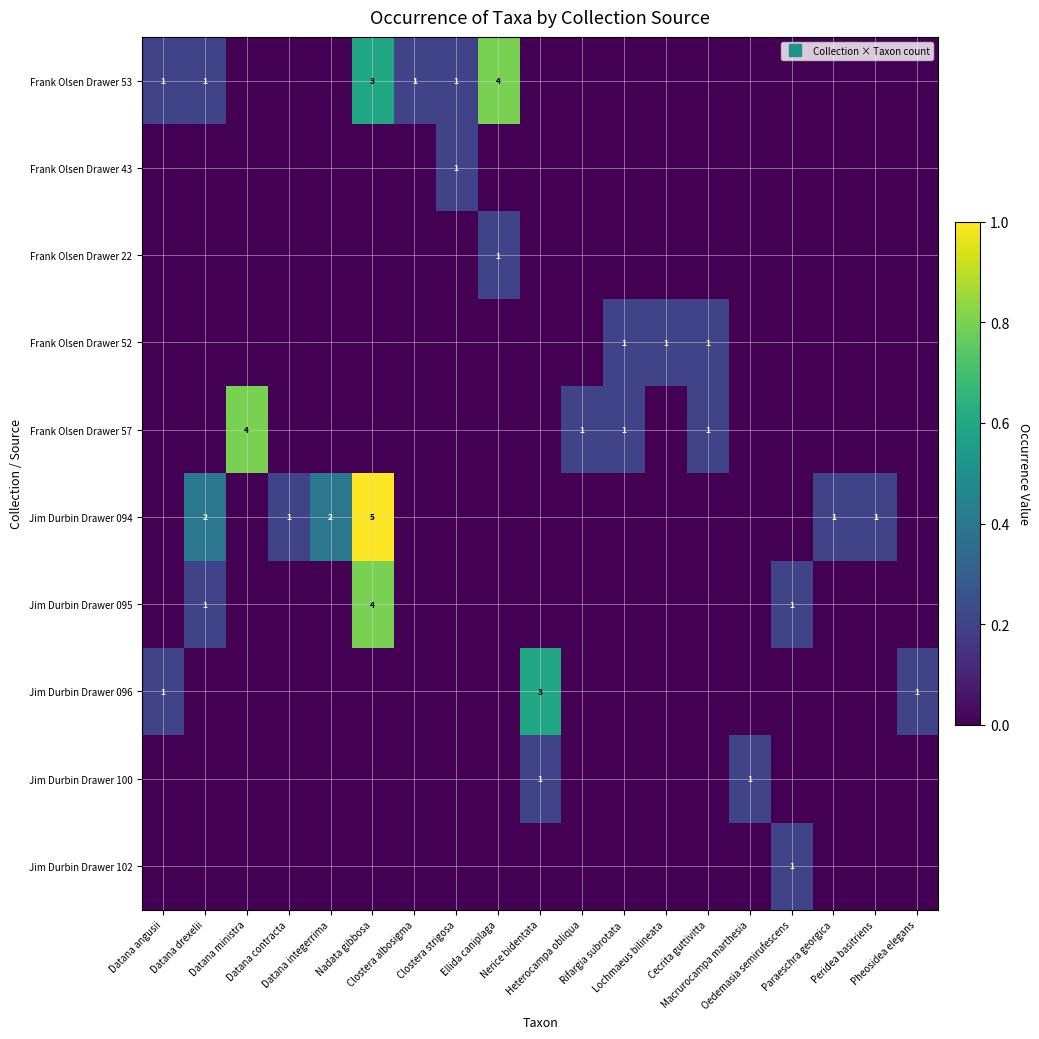

At which label is Frank Olsen Drawer 53 closest to 0?

Datana ministra